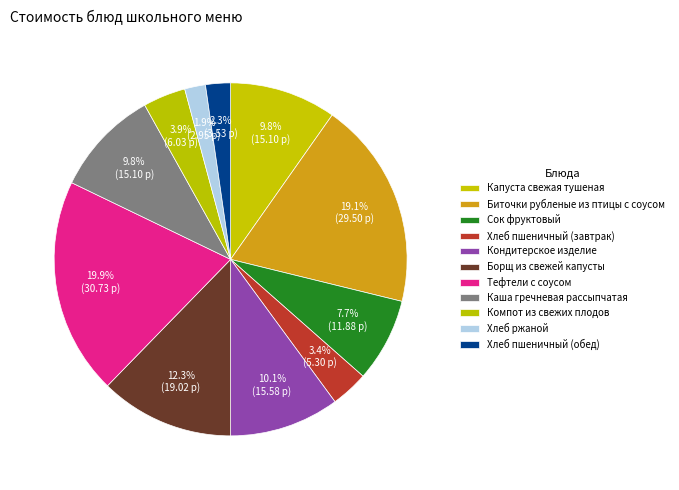

How many slices are in this pie chart?

11